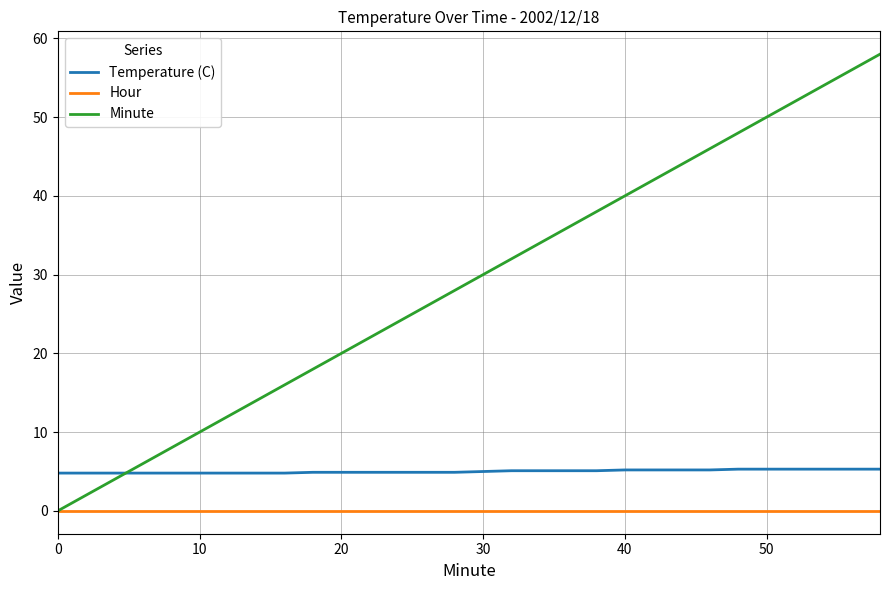

True or false: Minute has more than 0 interior local peaks.

False